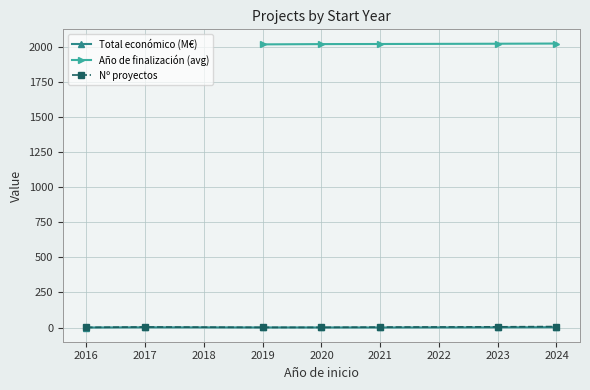

The Nº proyectos series shows 3.0 at 2021. True or false?

True